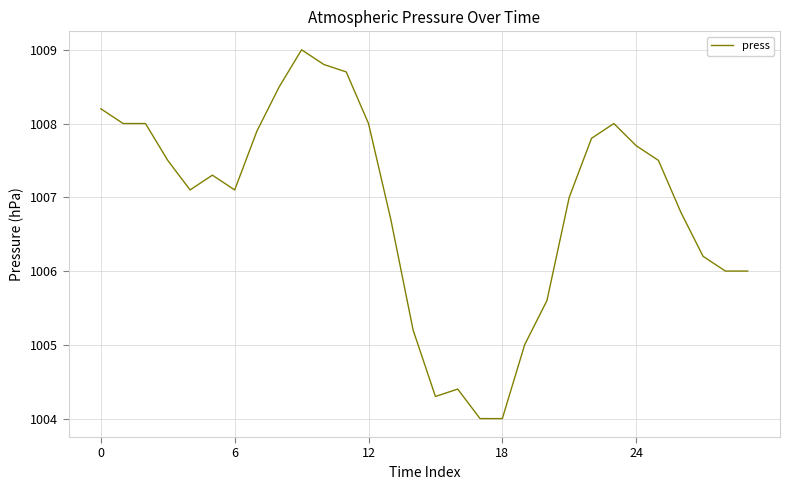

How many distinct data groups are displayed?

1